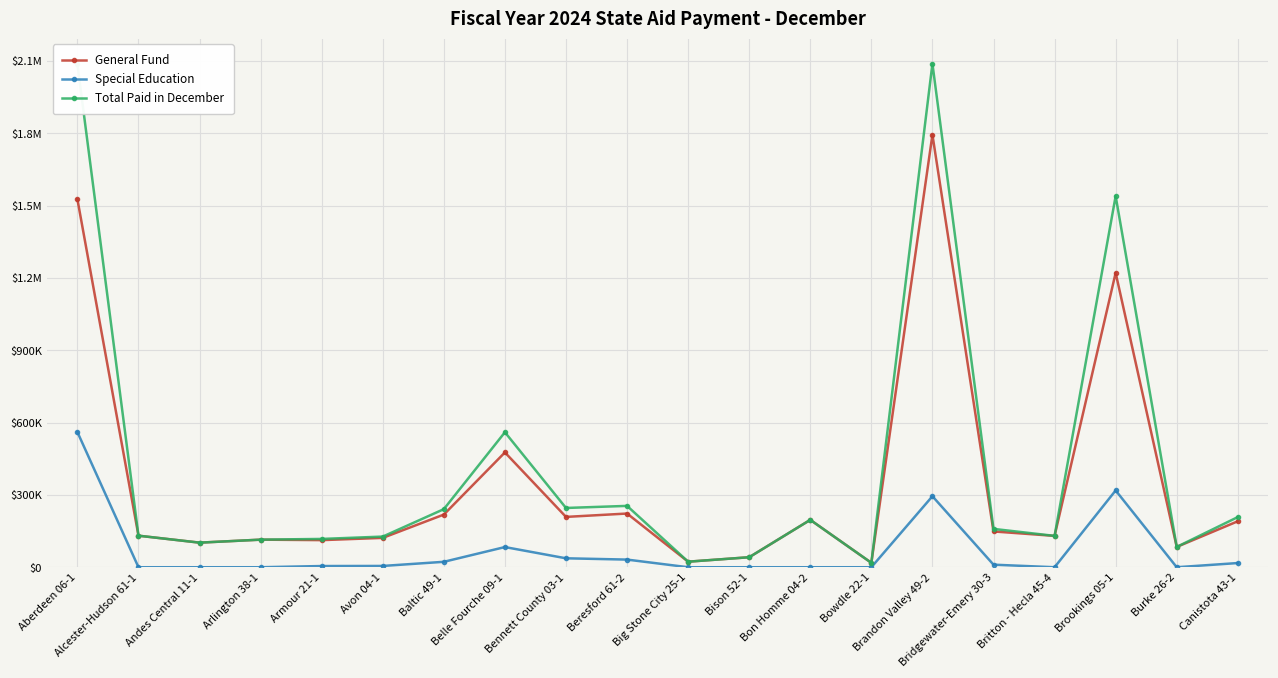

What are all the series names shown in the legend?

General Fund, Special Education, Total Paid in December